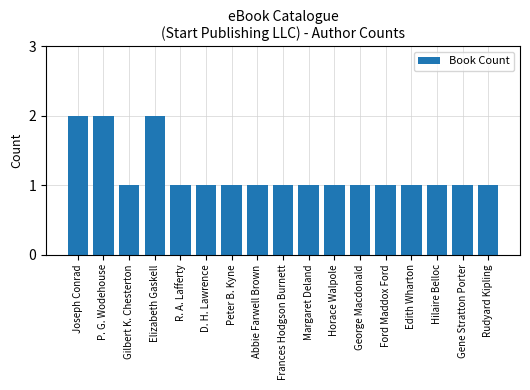

How many data points does each series have?

17